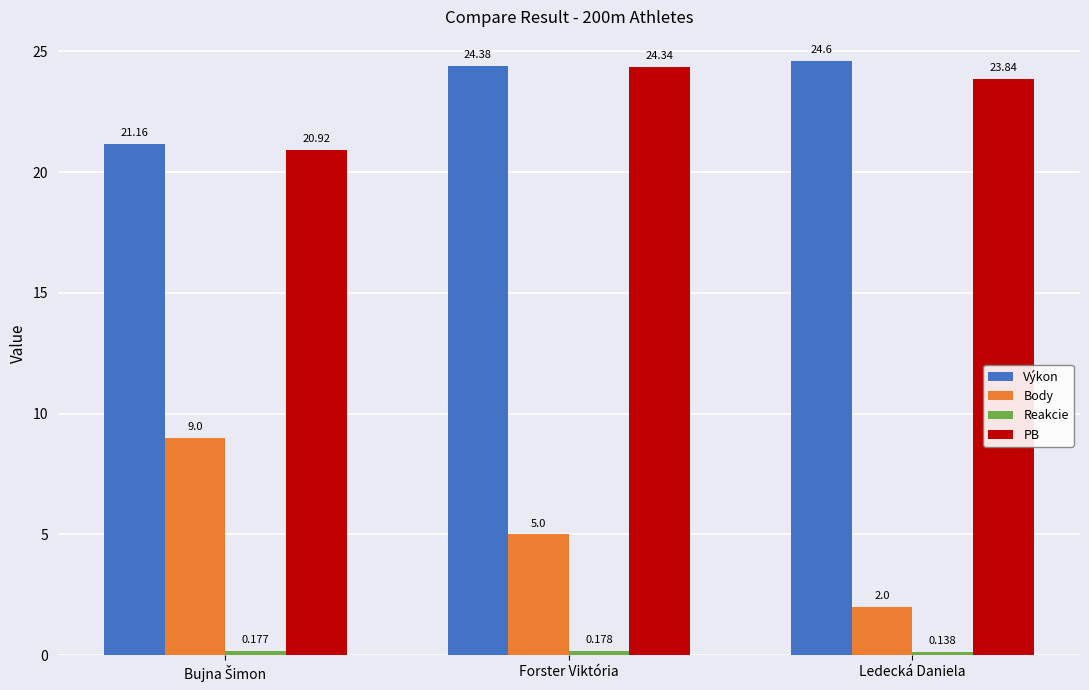

What position from the right is Ledecká Daniela?

1